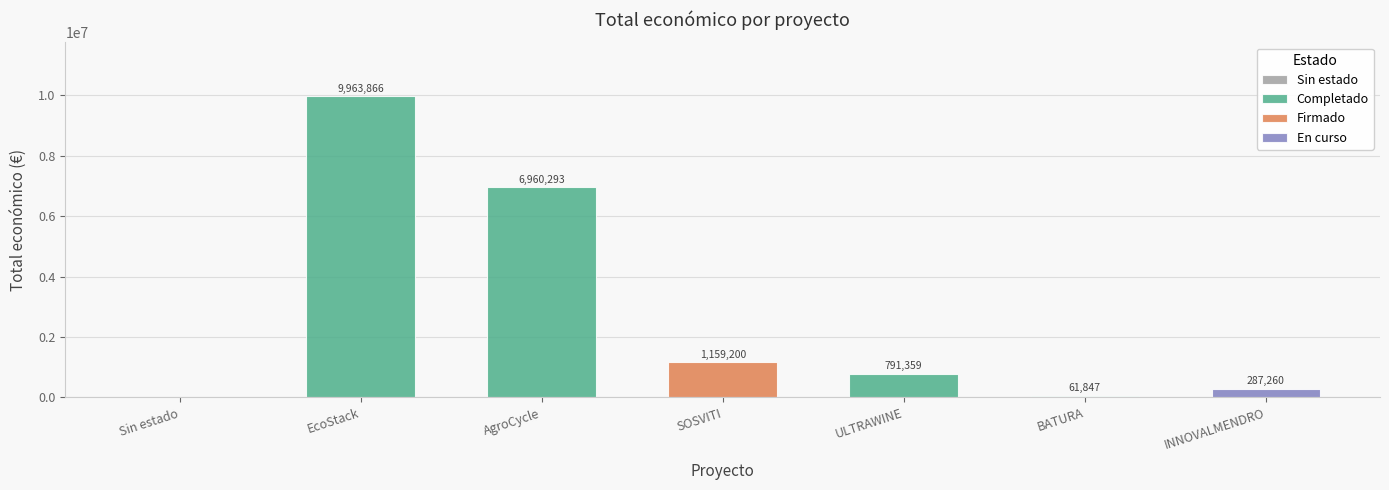

Is it true that the value at Firmado (SOSVITI) is 1159200?

True